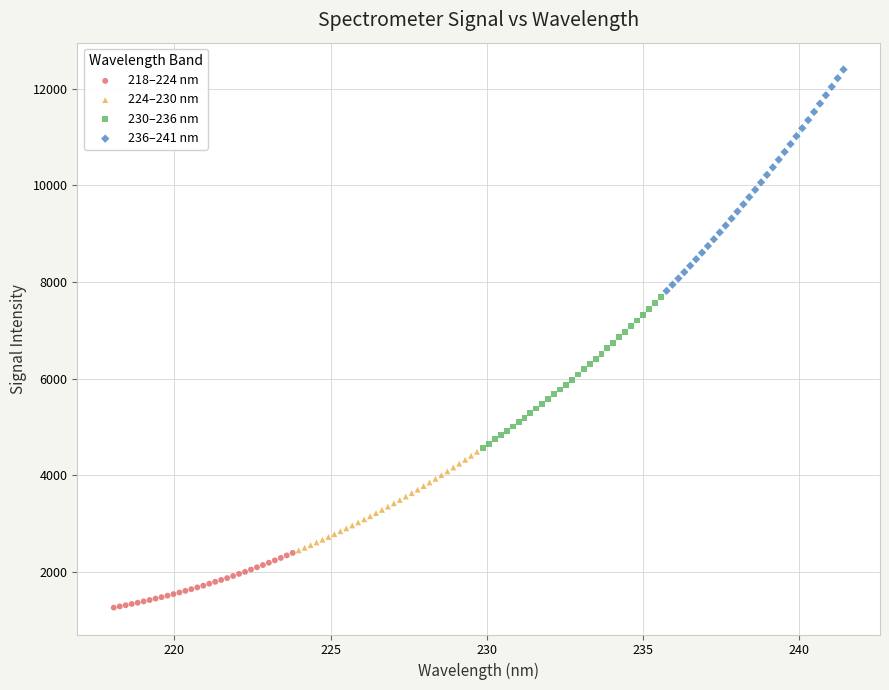

Which series reaches the maximum Y coordinate?

236–241 nm